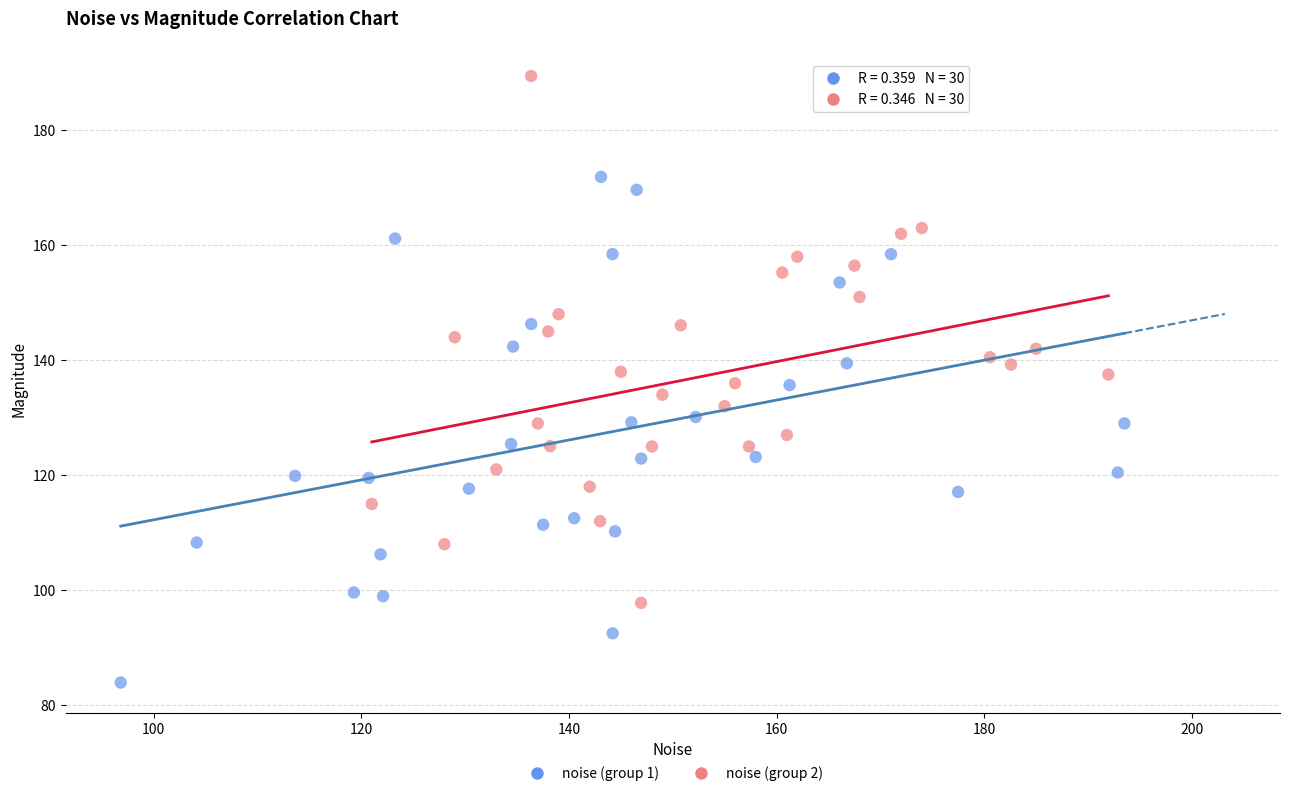

Which series contains the lowest Y value?

noise (group 1)